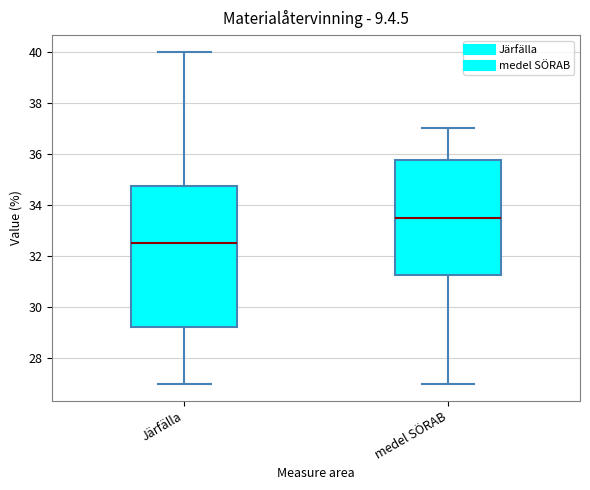

Reading left to right, transcribe this box plot: for each box, give where its median line is, the range the box spans, and where its two whiskers end, as read against the y-axis. The values are not printed on the chart, so give them approximately, as read against the axis.

Järfälla: median 32.6, box 29.2 to 34.8, whiskers 27.0 to 40.0
medel SÖRAB: median 33.6, box 31.2 to 35.8, whiskers 27.0 to 37.0